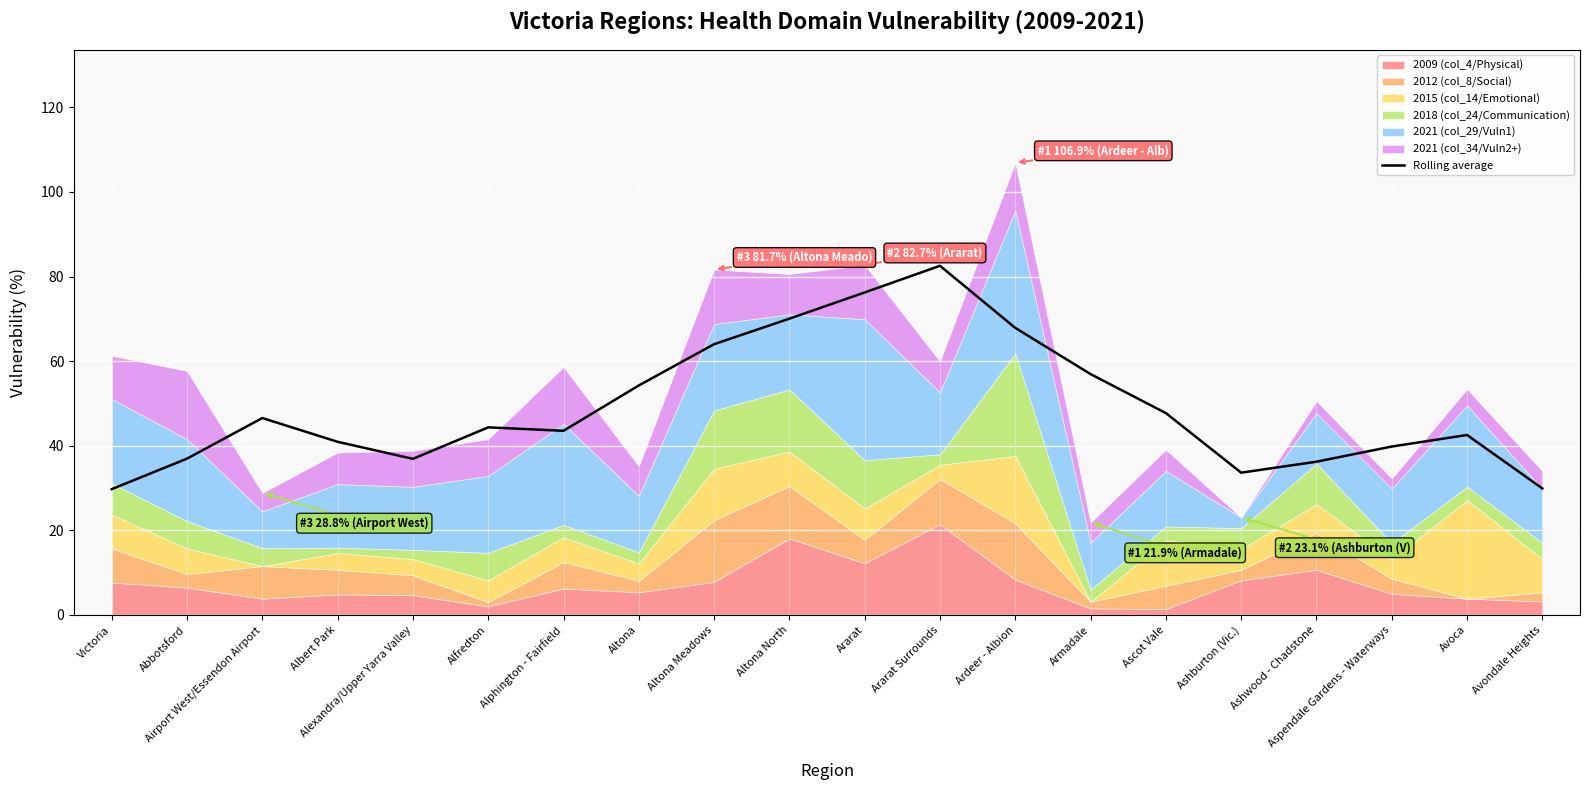

Where is the data nearest to the value 56?

Armadale